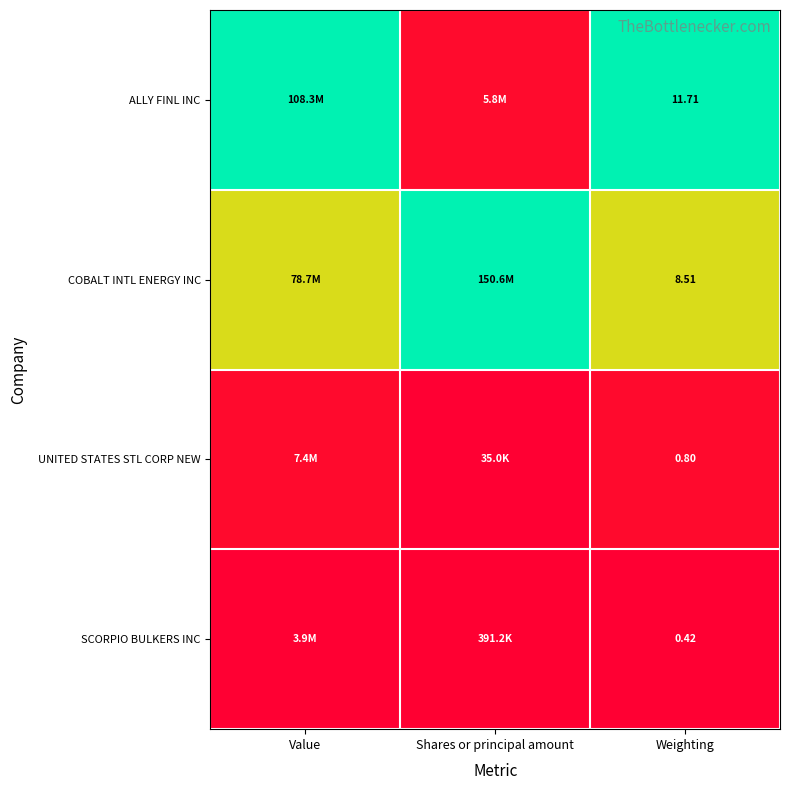

What is the total value across all series at Weighting?

21.4